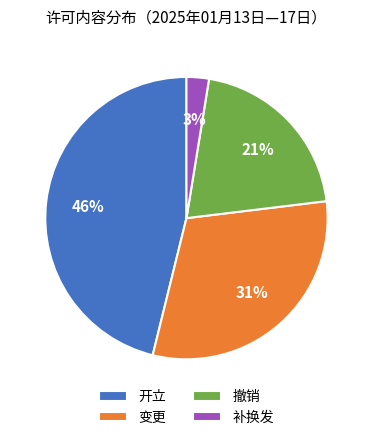

Which category has the smallest portion of the pie?

补换发